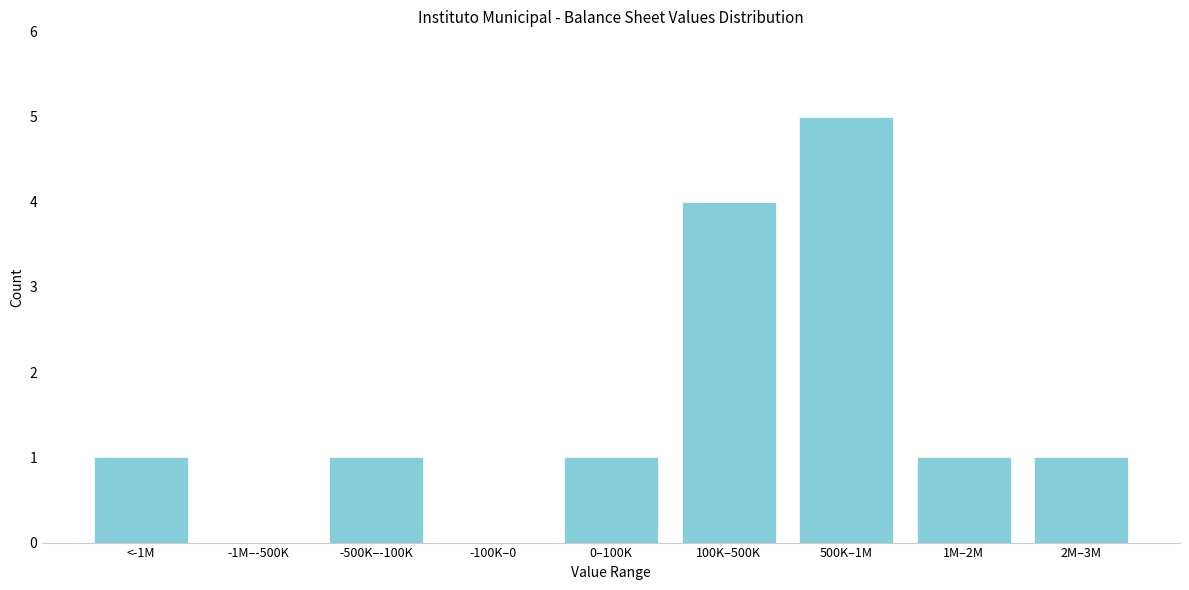

Which label corresponds to the largest value in the chart?

500K–1M